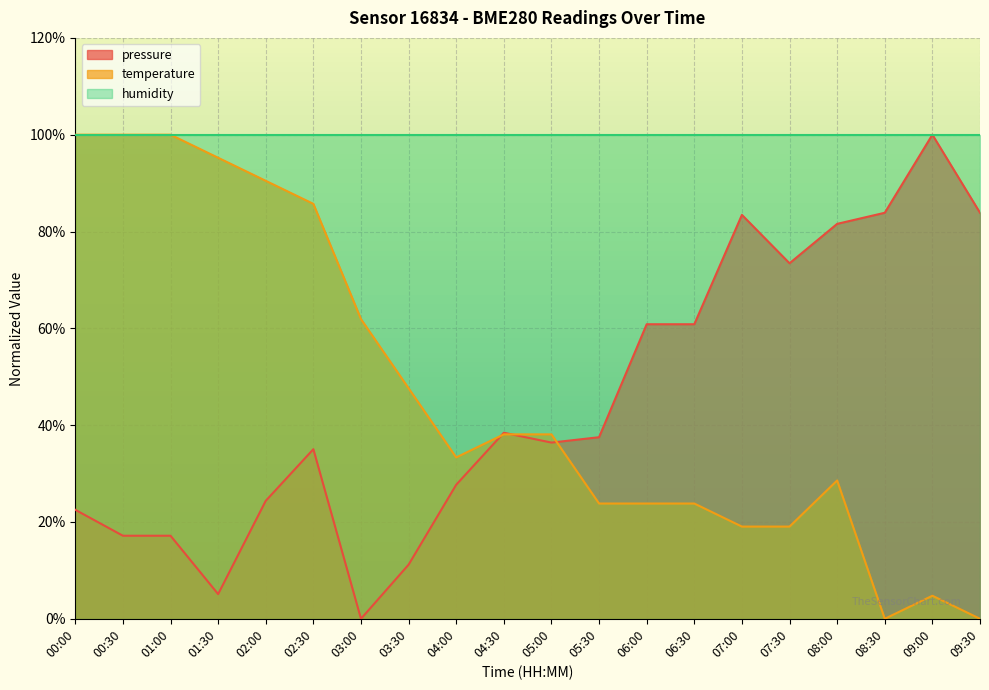

What position from the left is 09:00?

19